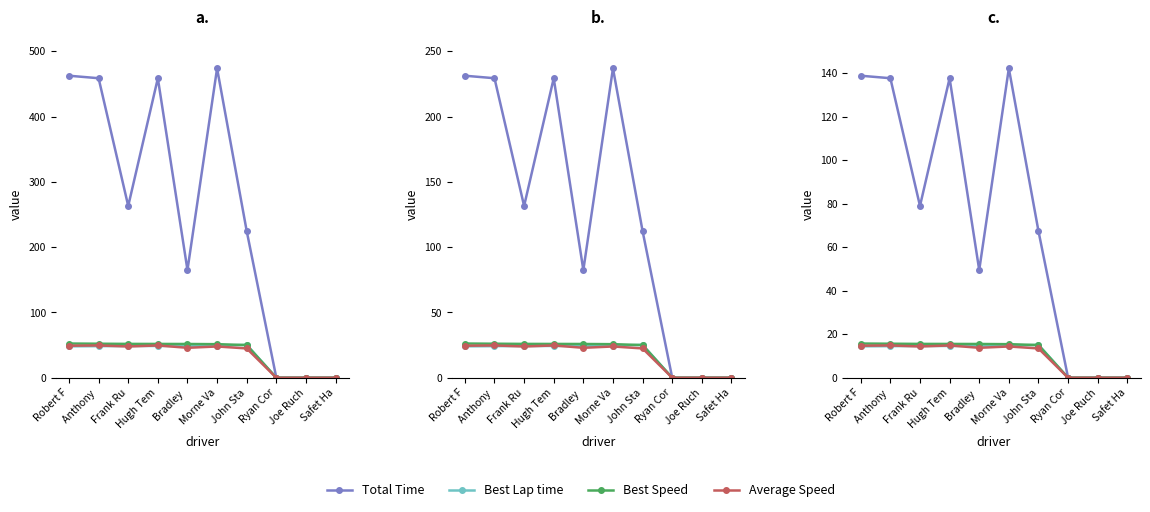

Is it true that Average Speed equals 8.3 at Anthony ?

False